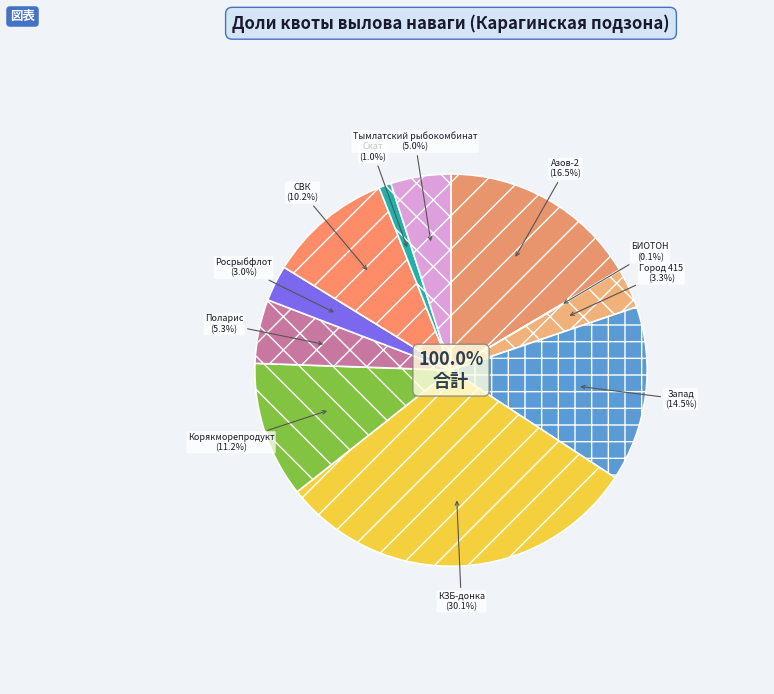

To the nearest percent, what is the average slice percentage?

9%